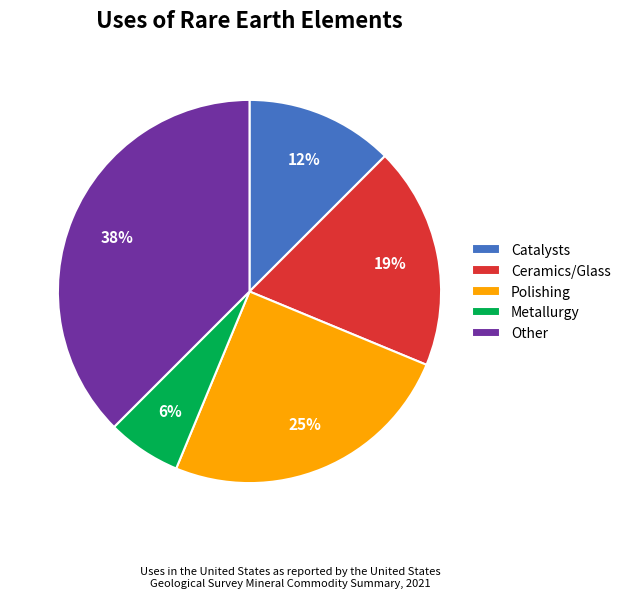

Is it true that Catalysts is 1% of the pie?

False